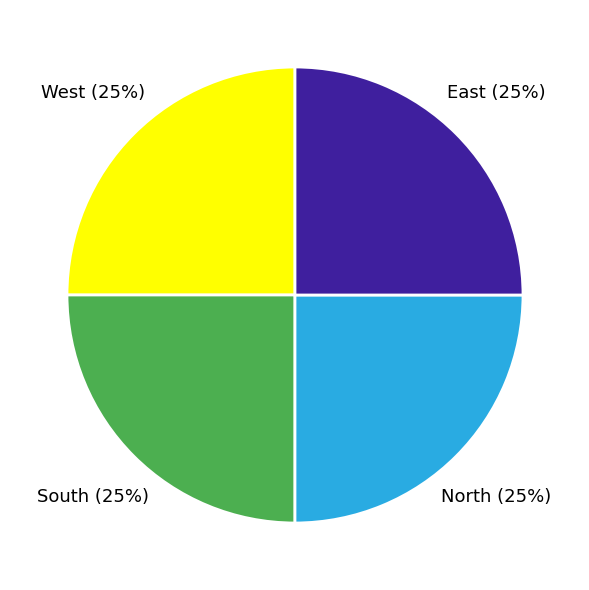

Approximately how many times larger is the value at East (25%) compared to North (25%)?

1.0